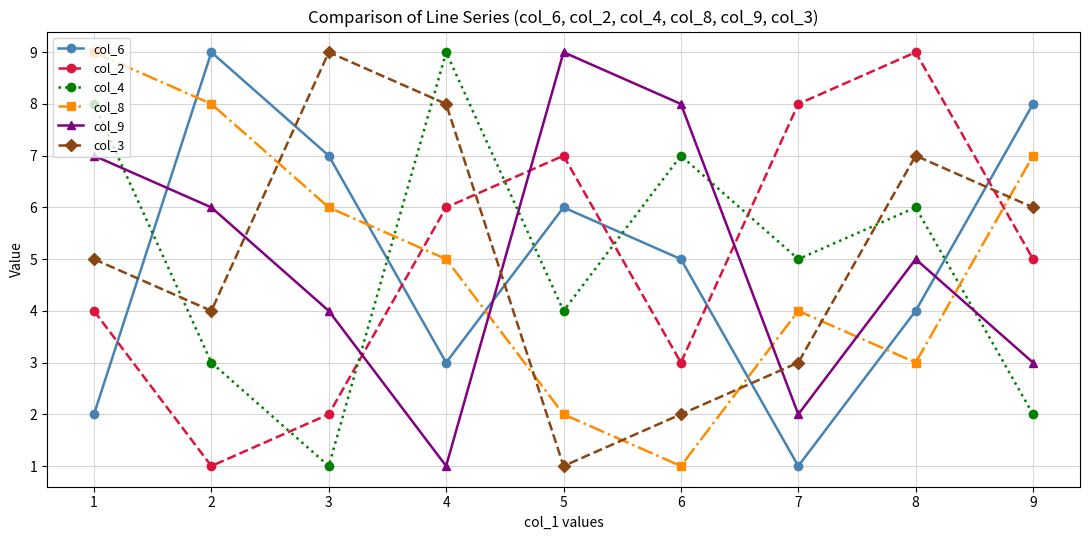

What is the sum of the col_2 values at 1 and 4?

10